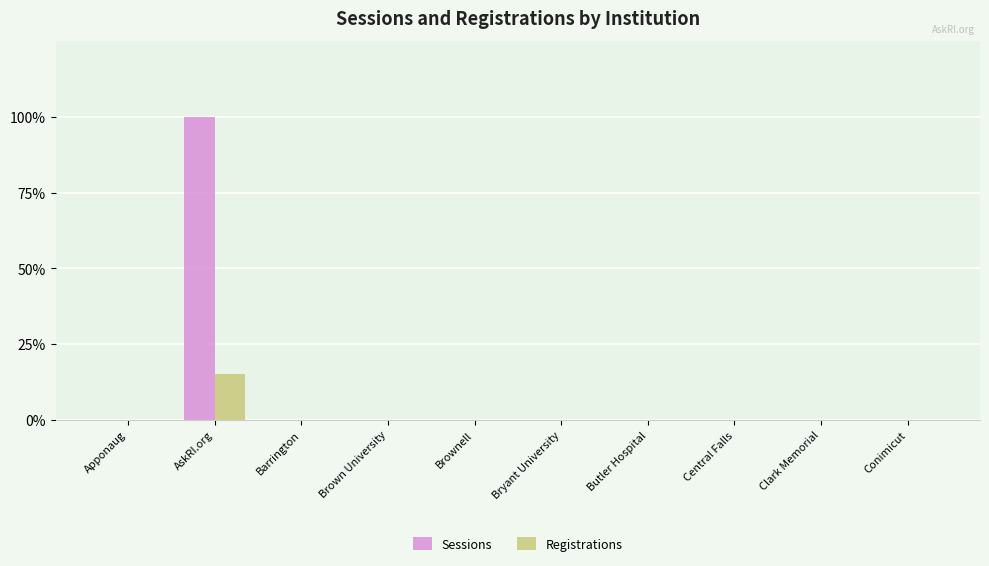

What are all the series names shown in the legend?

Sessions, Registrations